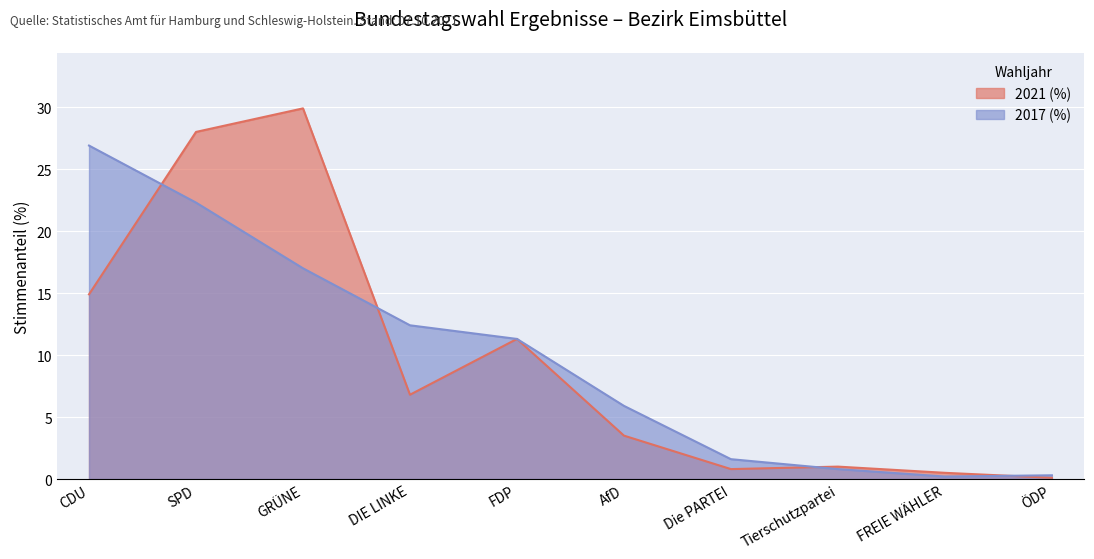

True or false: 2021 (%) and 2017 (%) intersect in this chart.

True